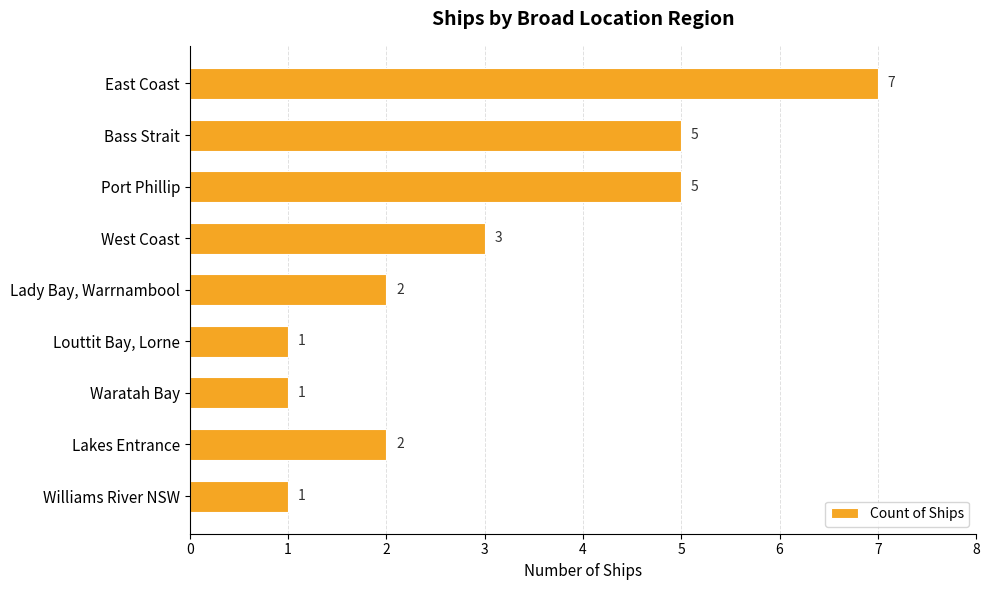

What value does the data have at East Coast?

7